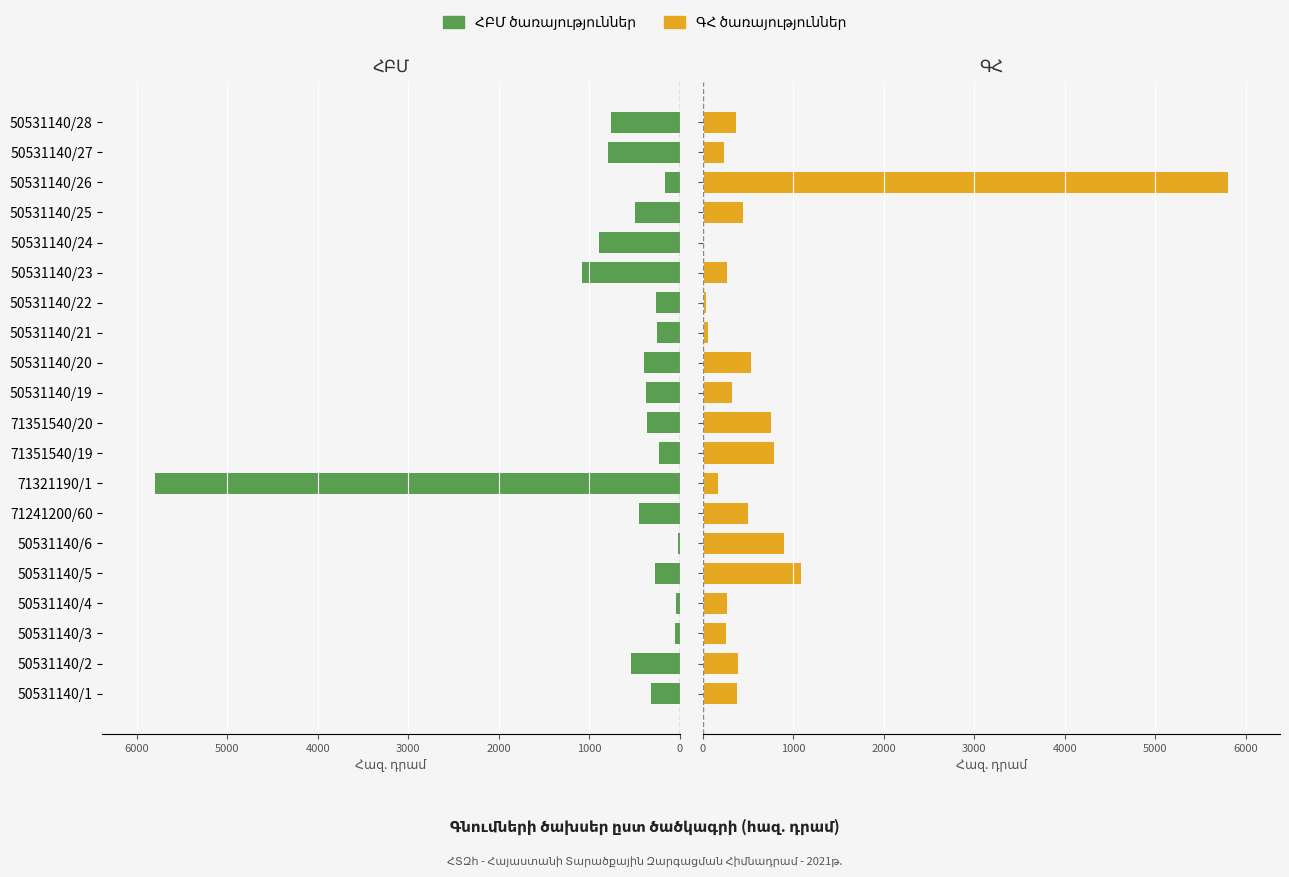

What is the sum of all ՀԲՄ ծառայություններ values?

13544.4